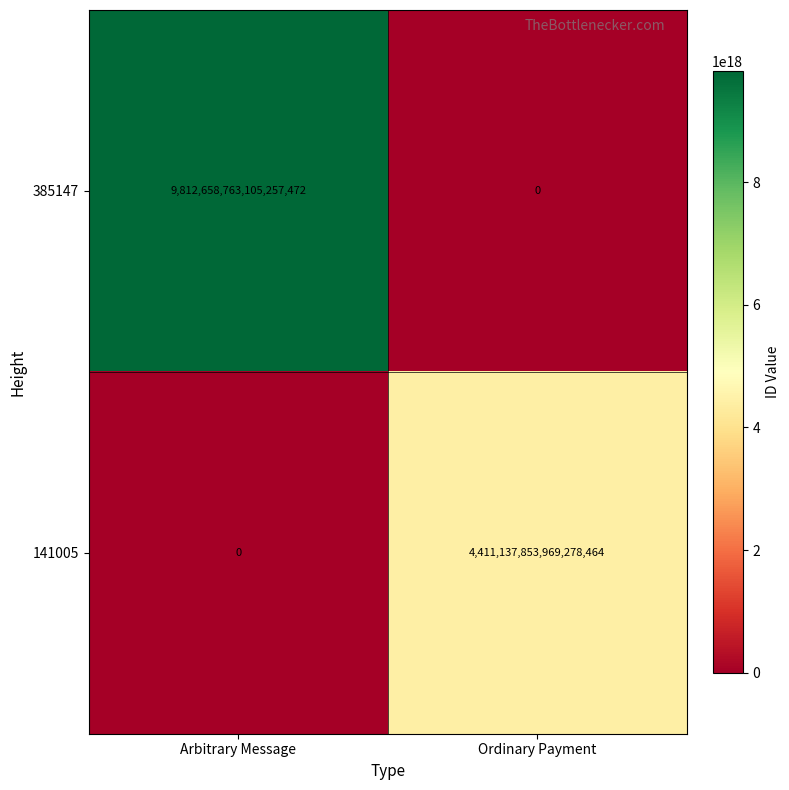

At which label does 385147 reach its peak?

Arbitrary Message